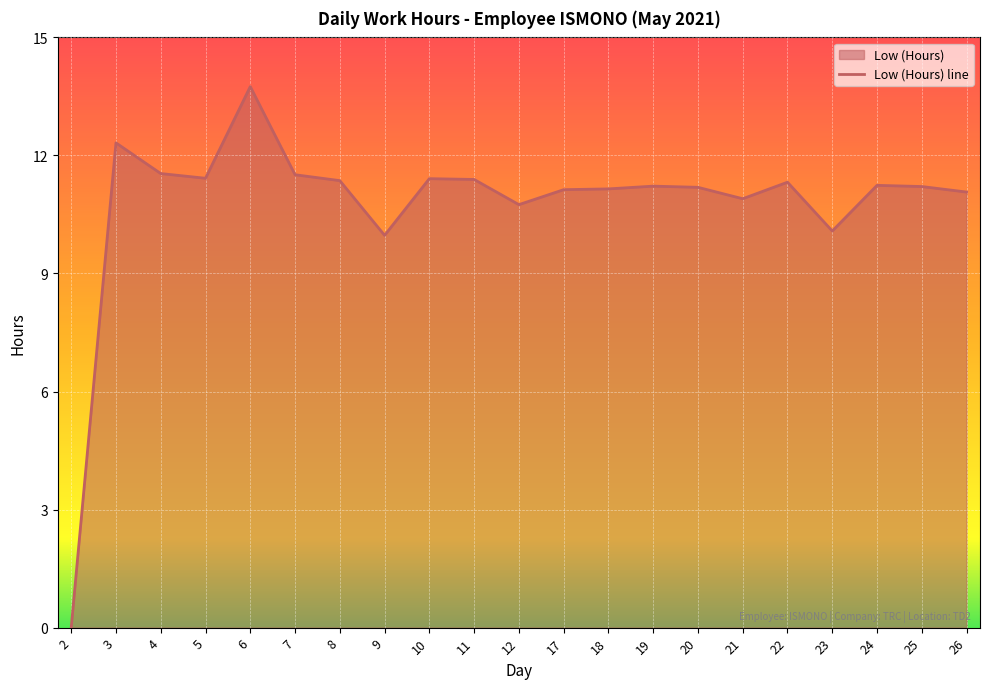

List the labels in order of value, largest first.

6, 3, 4, 7, 5, 10, 11, 8, 22, 24, 19, 25, 20, 18, 17, 26, 21, 12, 23, 9, 2